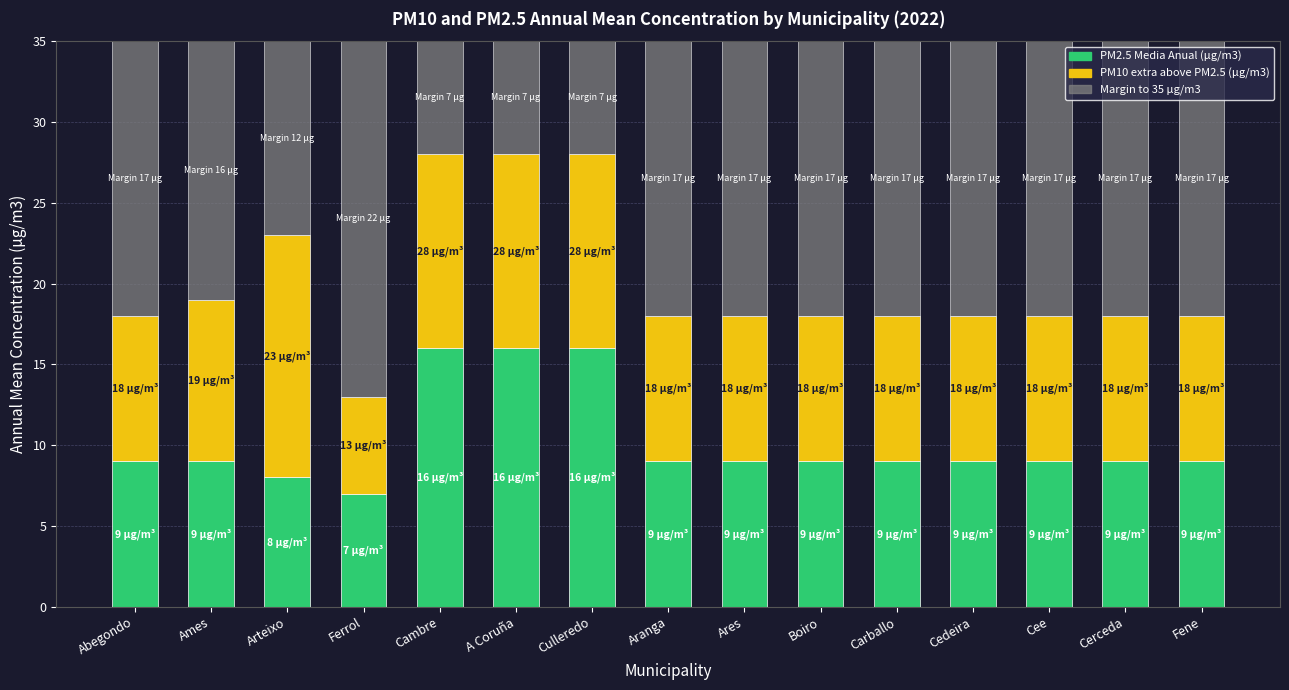

What is the total value across all series at Fene?

35